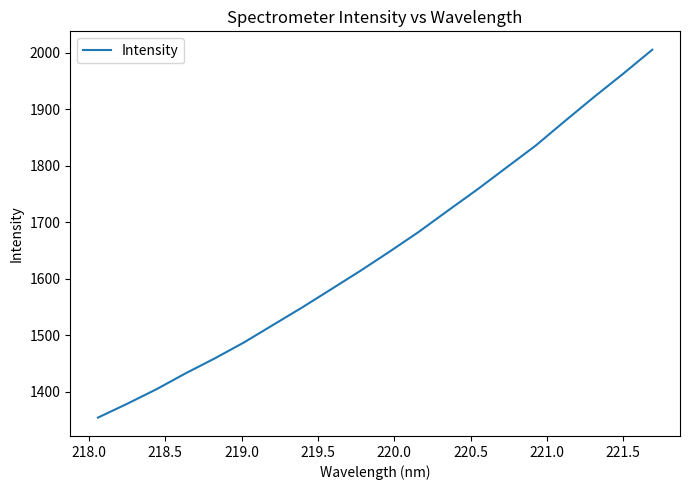

What is the minimum value shown in the chart?

1354.3